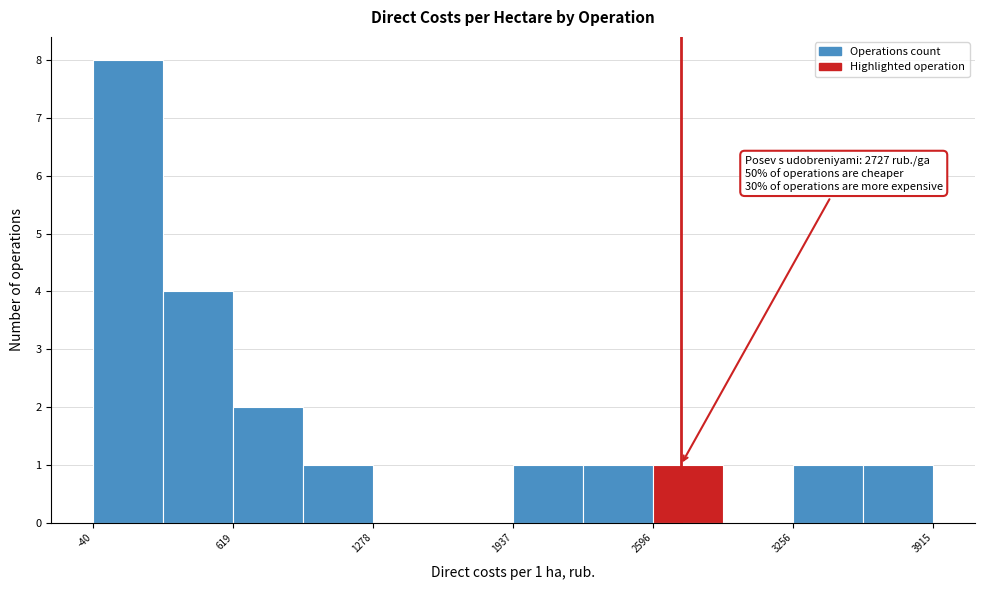

Around what value on the x-axis is the tallest bar? Give the approximate position of its centre, as read against the axis.

100